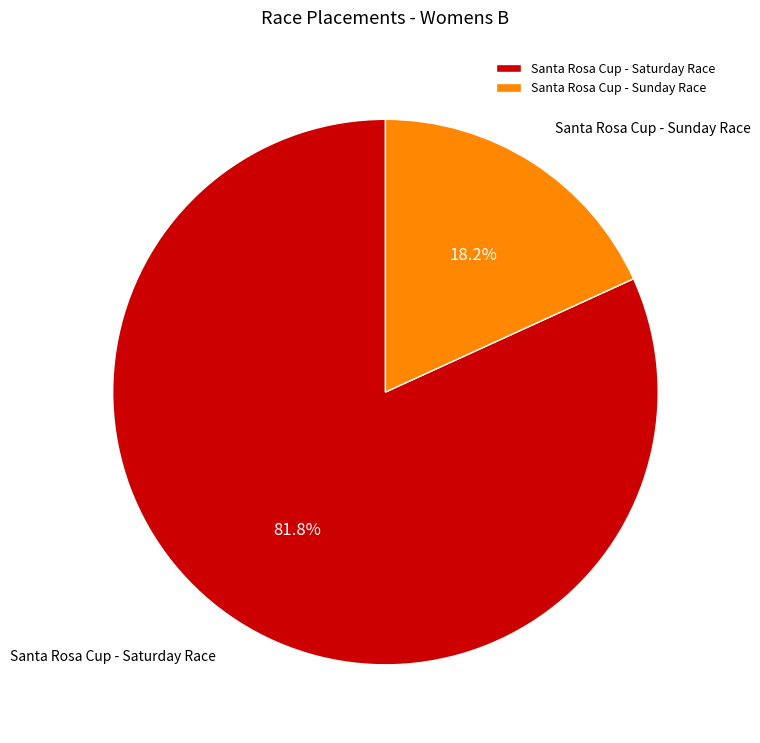

To the nearest percent, what is the average slice percentage?

50%